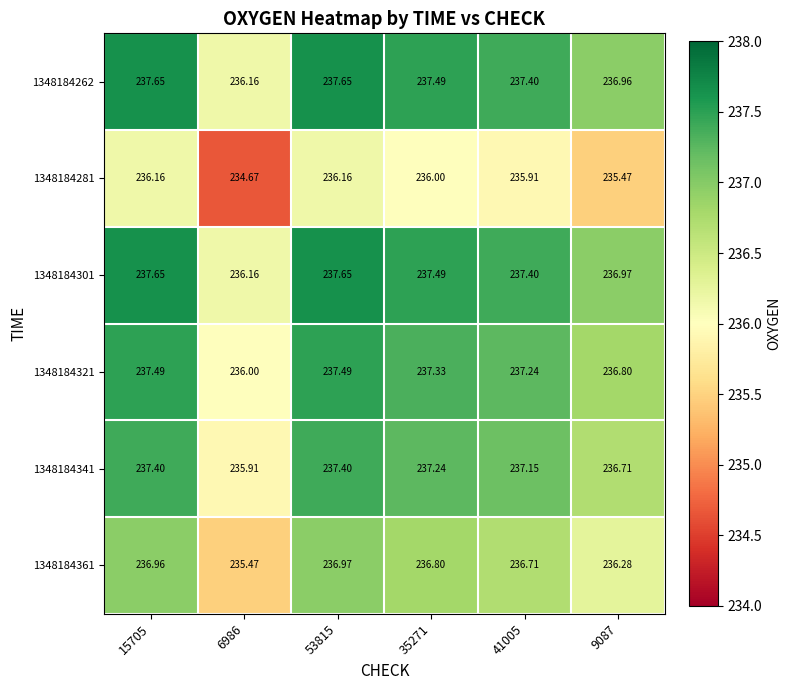

Is the value of 1348184321 at 6986 greater than the value of 1348184341 at 6986?

Yes